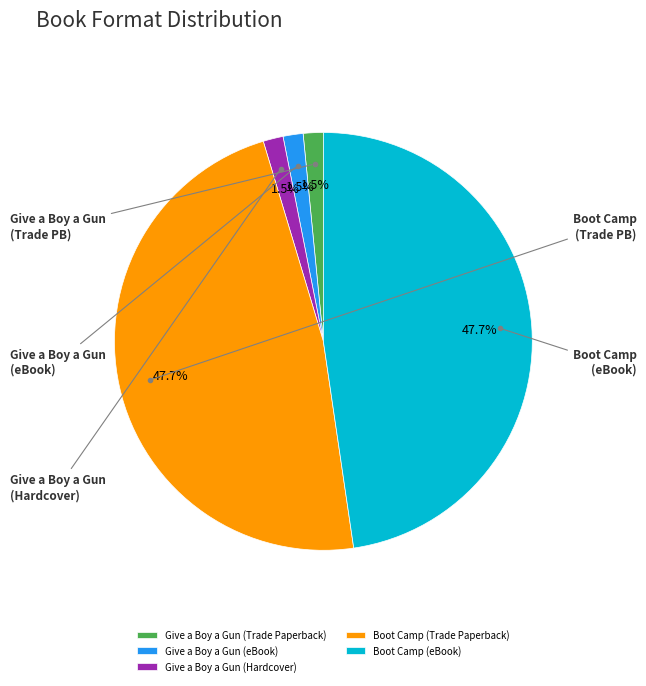

Which slice is the largest?

Boot Camp (Trade Paperback)